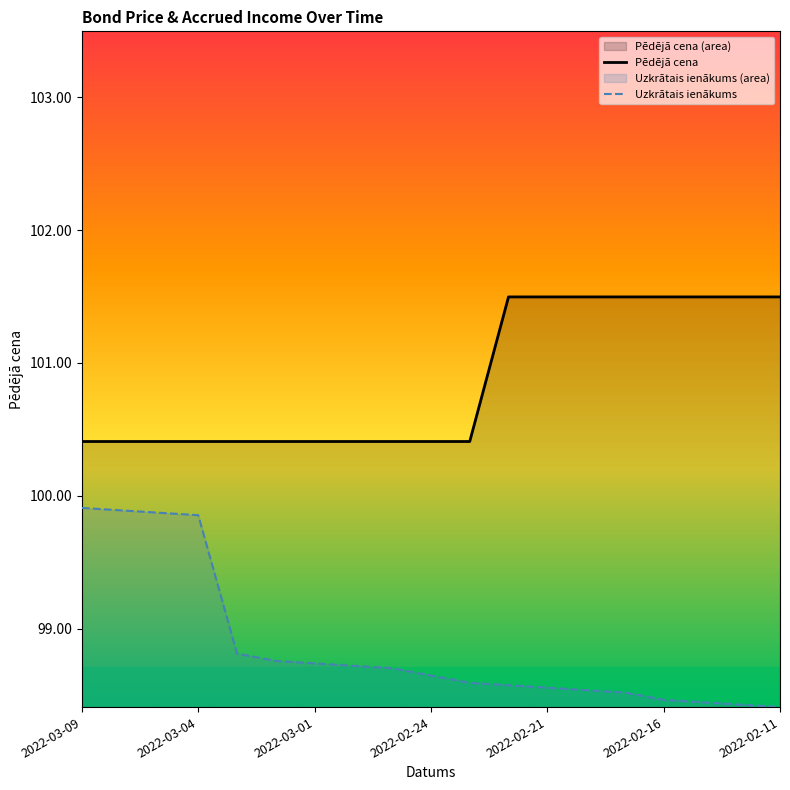

Count the number of categories in the chart.

19